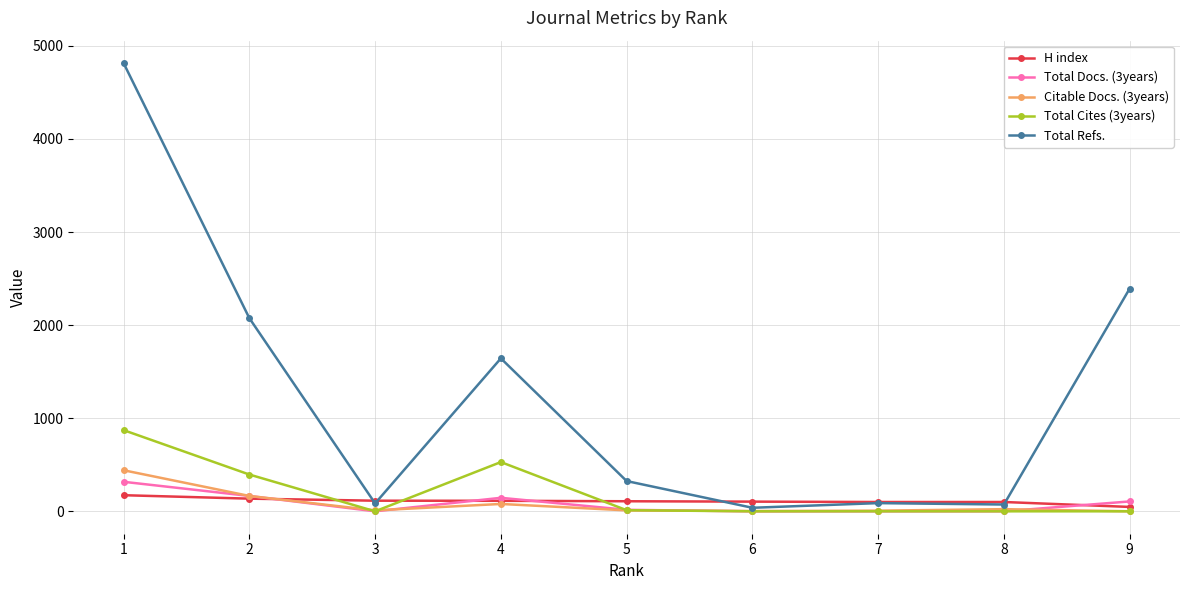

Is the value of Total Docs. (3years) at 4 greater than the value of Total Cites (3years) at 4?

No